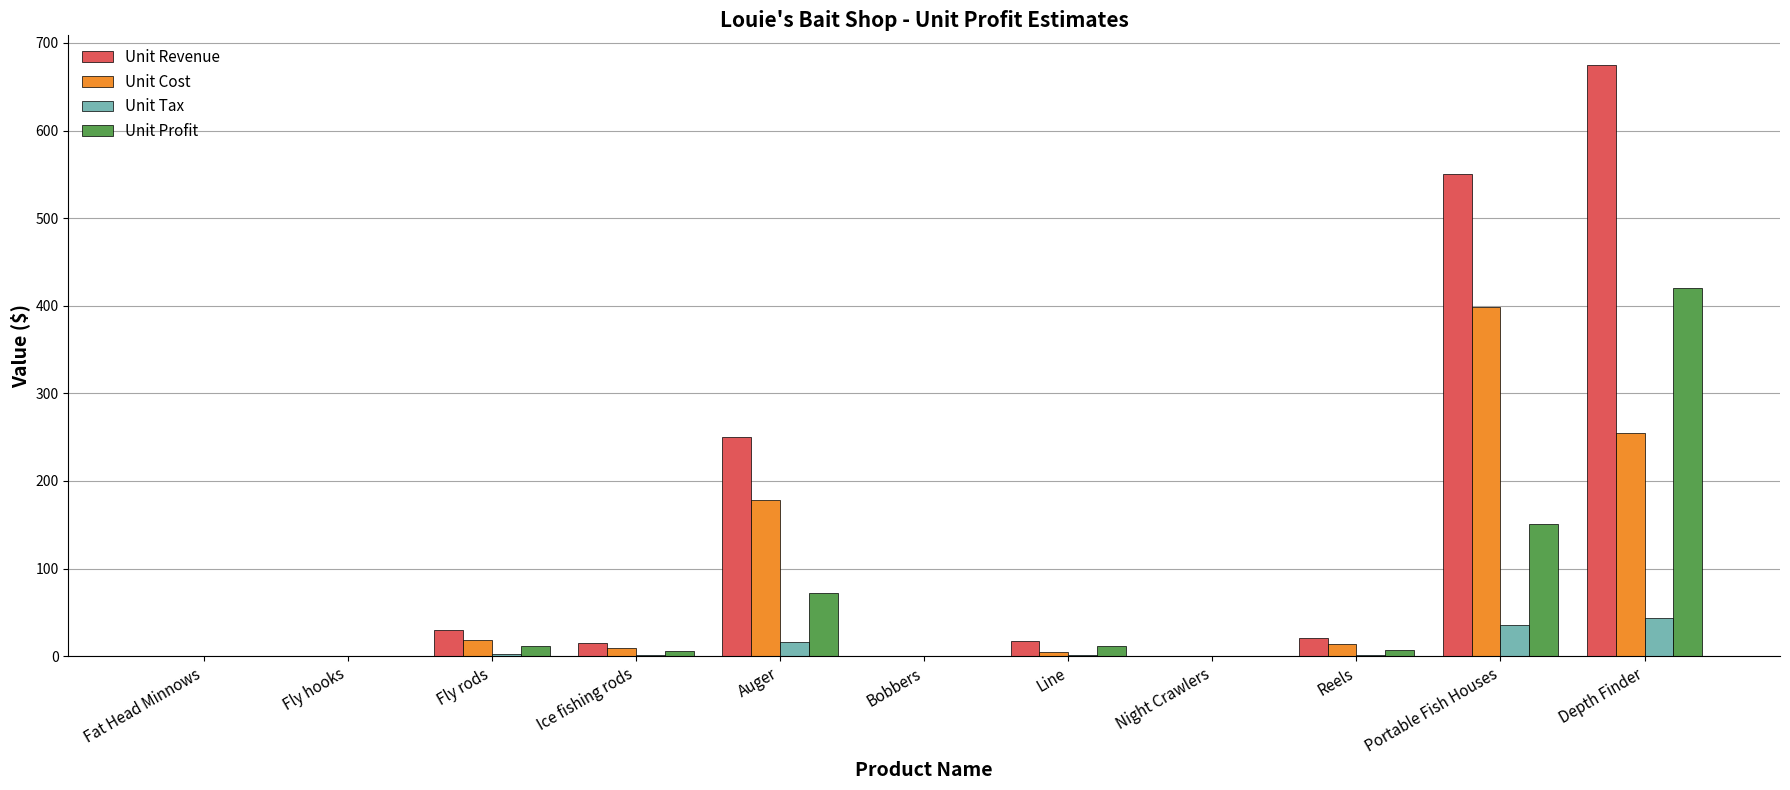

What is the sum of the Unit Tax values at Bobbers and Portable Fish Houses?

35.8